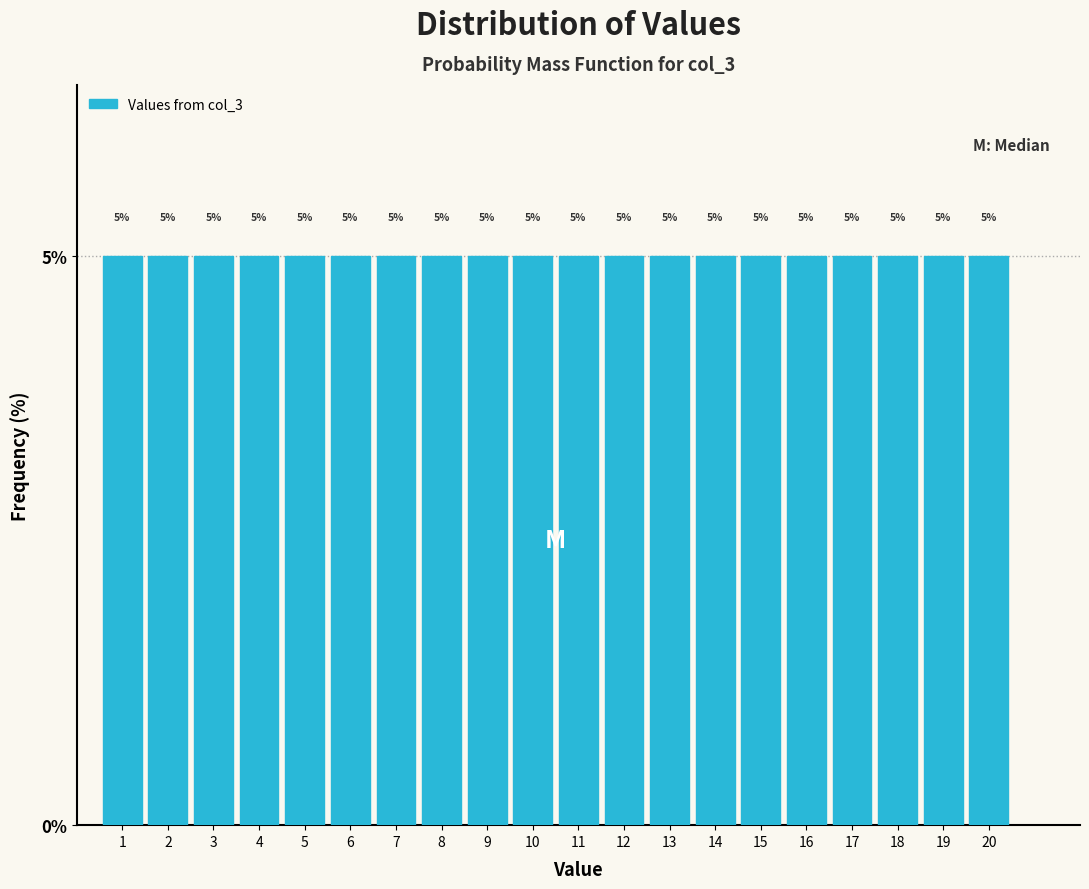

What is the height of the bar covering 10.5 to 11.5 on the x-axis?

5